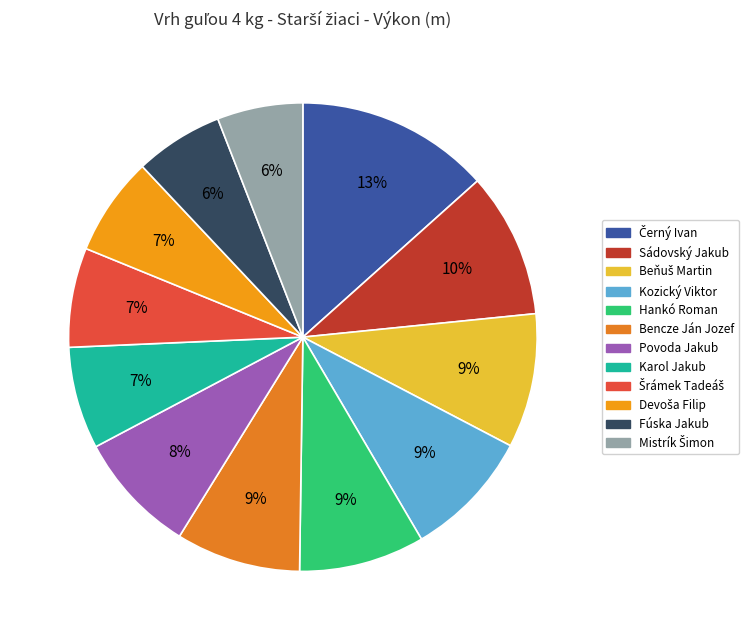

Is it true that Mistrík Šimon is 6% of the pie?

True